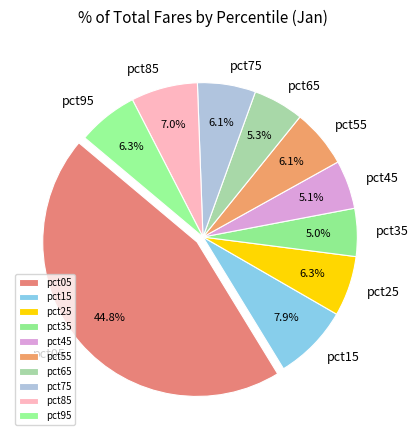

What is the largest slice in the pie chart?

pct05